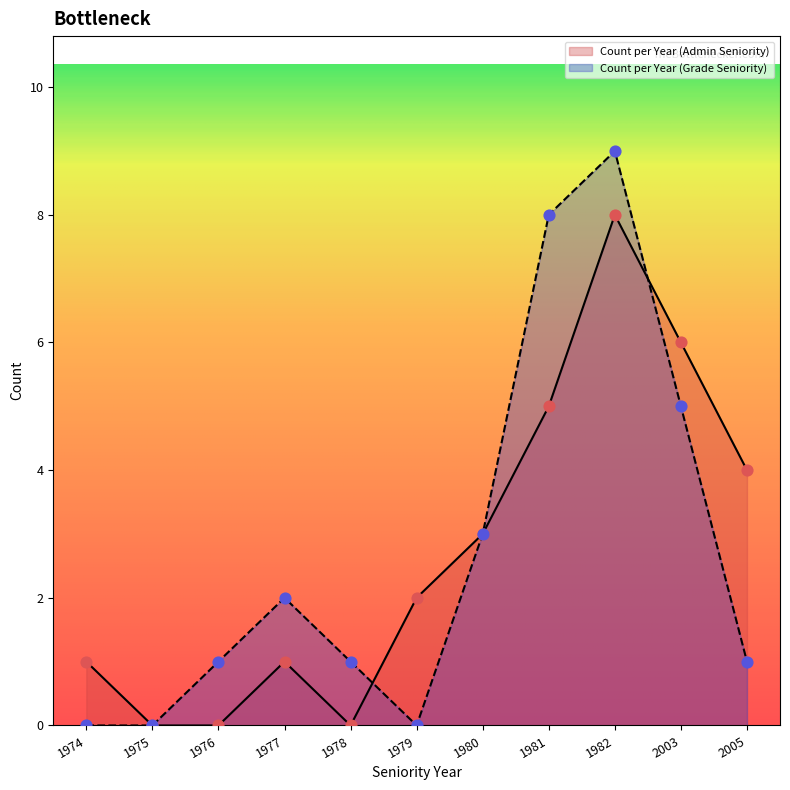

Which series reaches the maximum Y coordinate?

Count per Year (Grade Seniority)